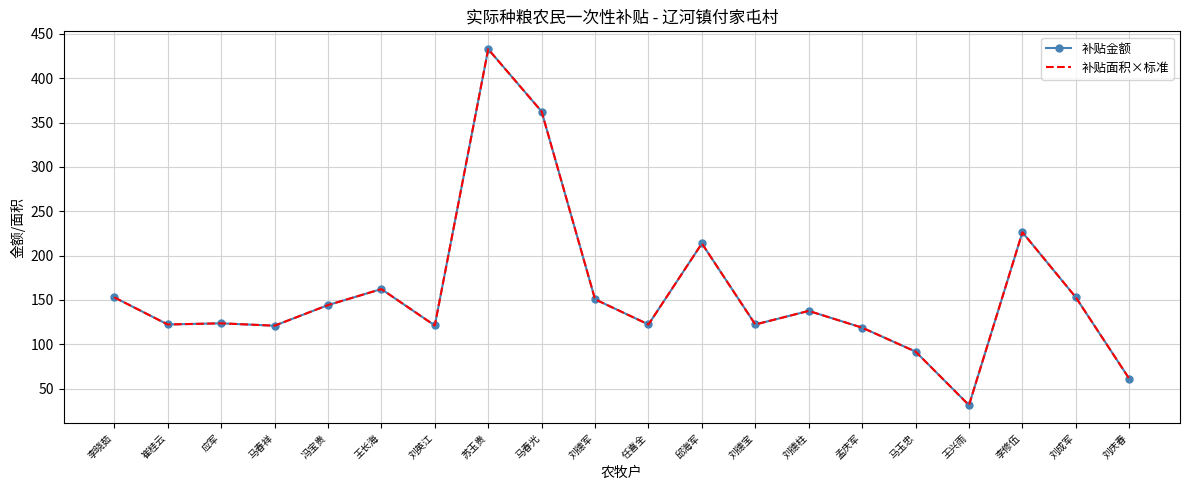

Which series changed the most between 崔桂云 and 冯宝贵?

补贴面积×标准